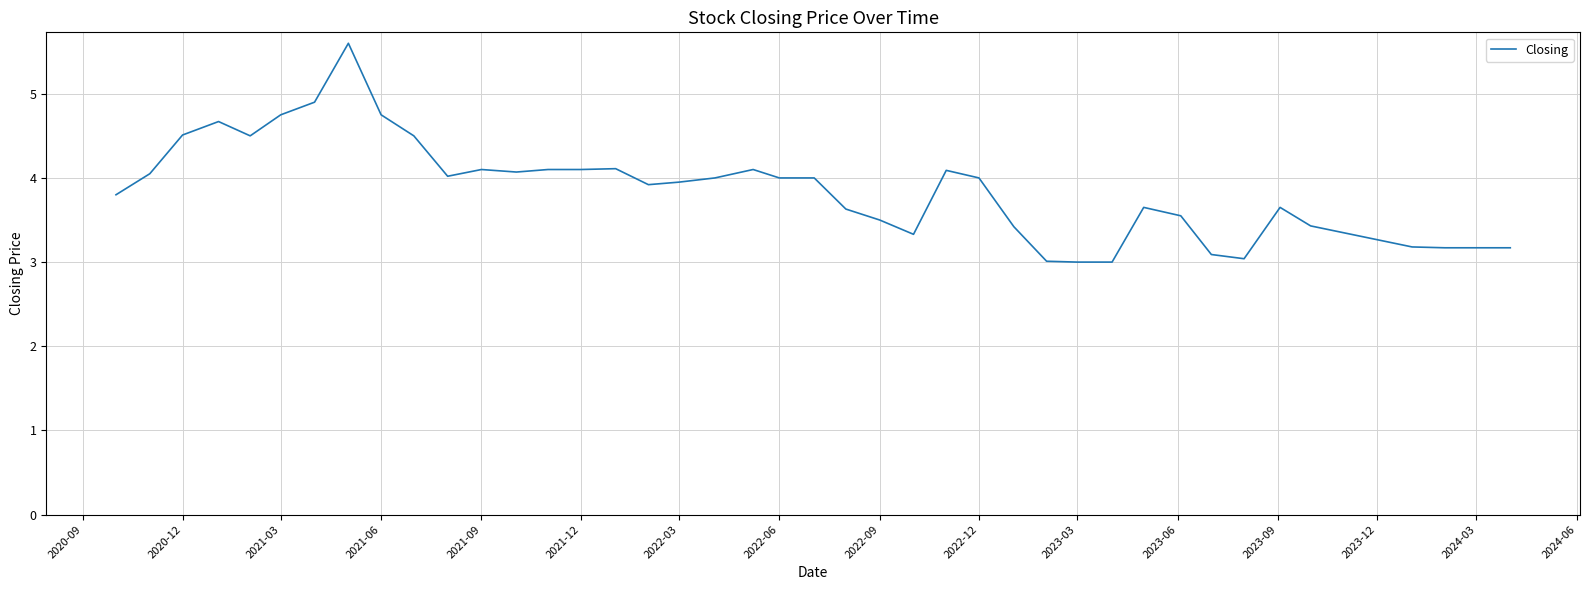

What is the greatest value displayed?

5.6